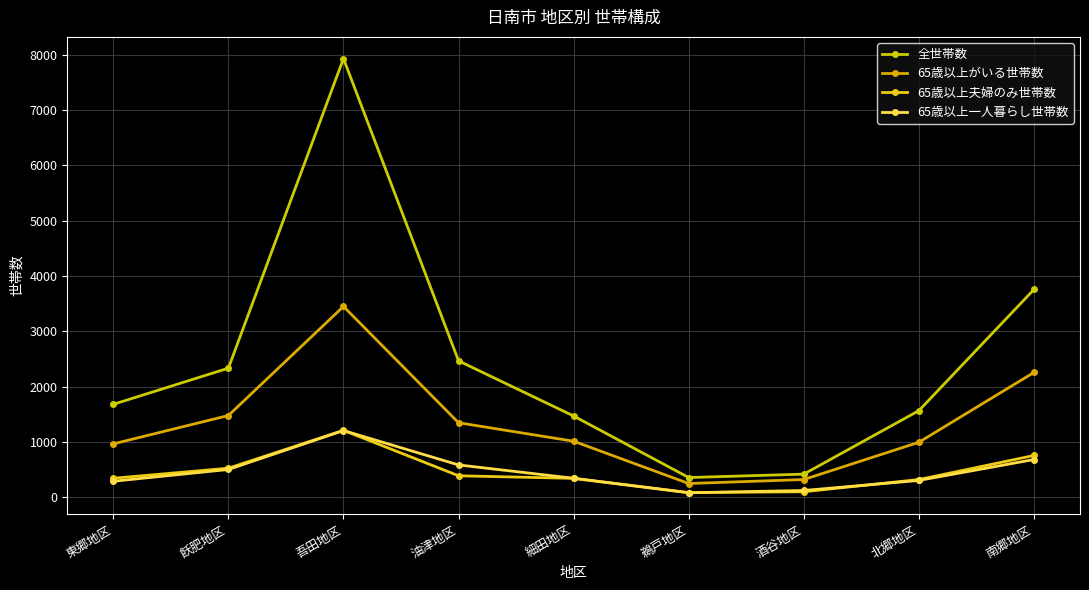

Does the chart have visible grid lines?

Yes